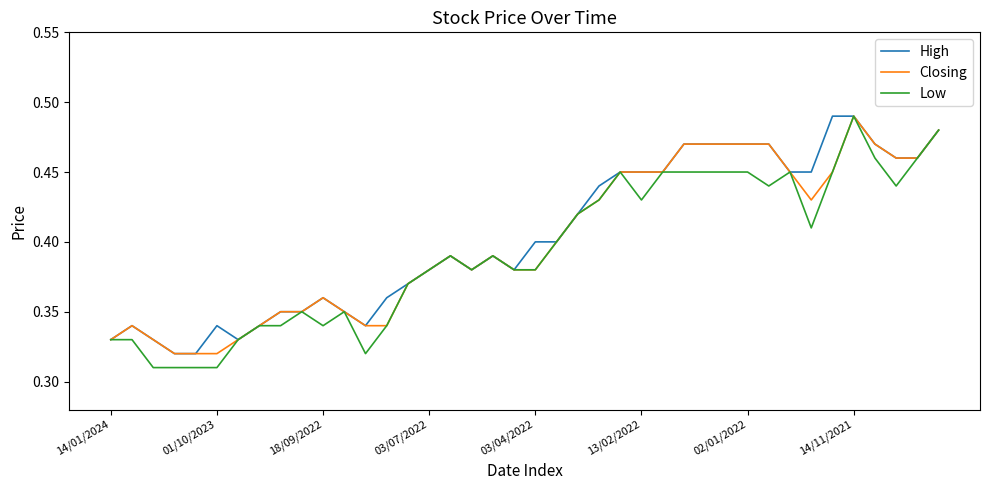

How many series are shown in this chart?

3